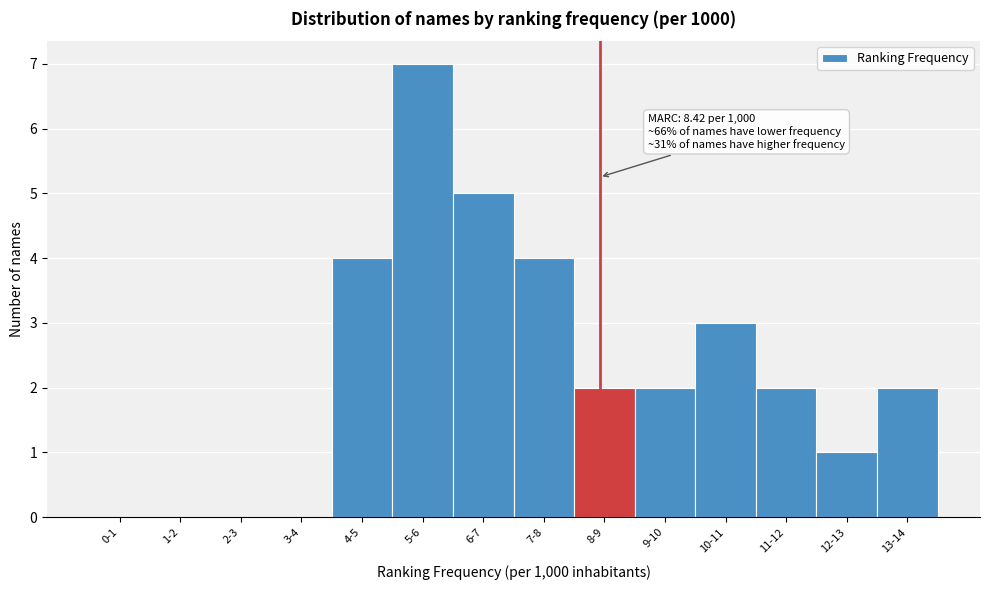

Reading right to left, what are all the values shown in this chart?

13-14=2	12-13=1	11-12=2	10-11=3	9-10=2	8-9=2	7-8=4	6-7=5	5-6=7	4-5=4	3-4=0	2-3=0	1-2=0	0-1=0